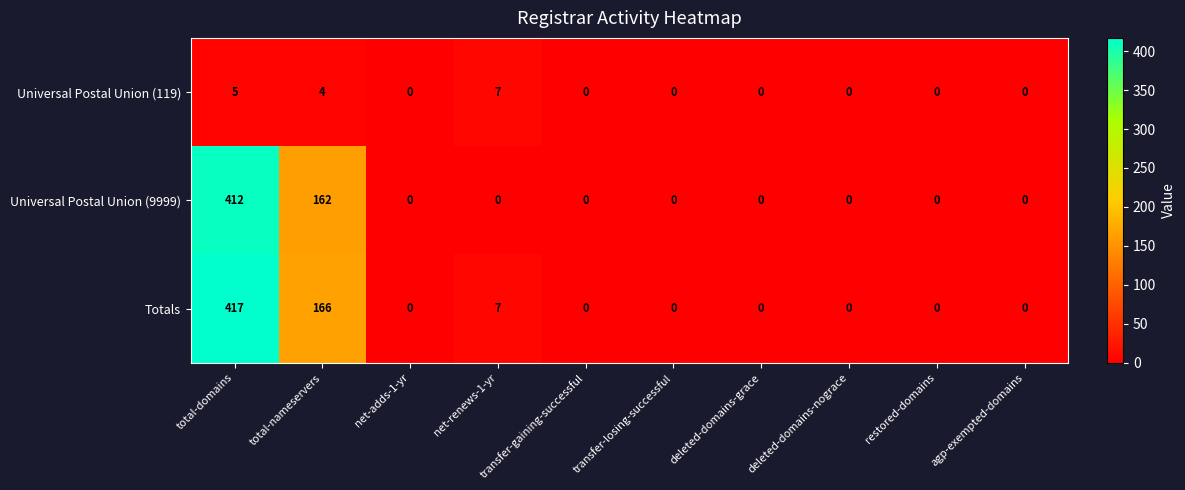

Which series has the widest spread of values?

Totals